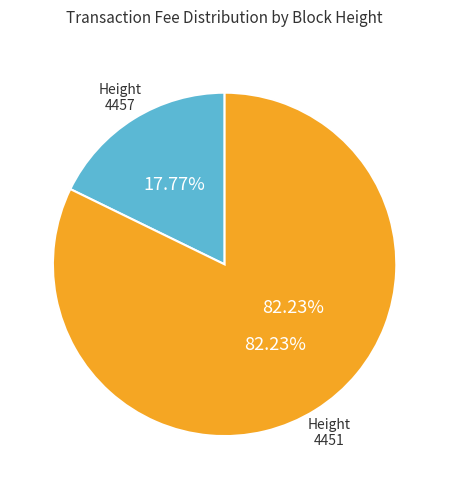

What is the smallest slice in the pie chart?

4457